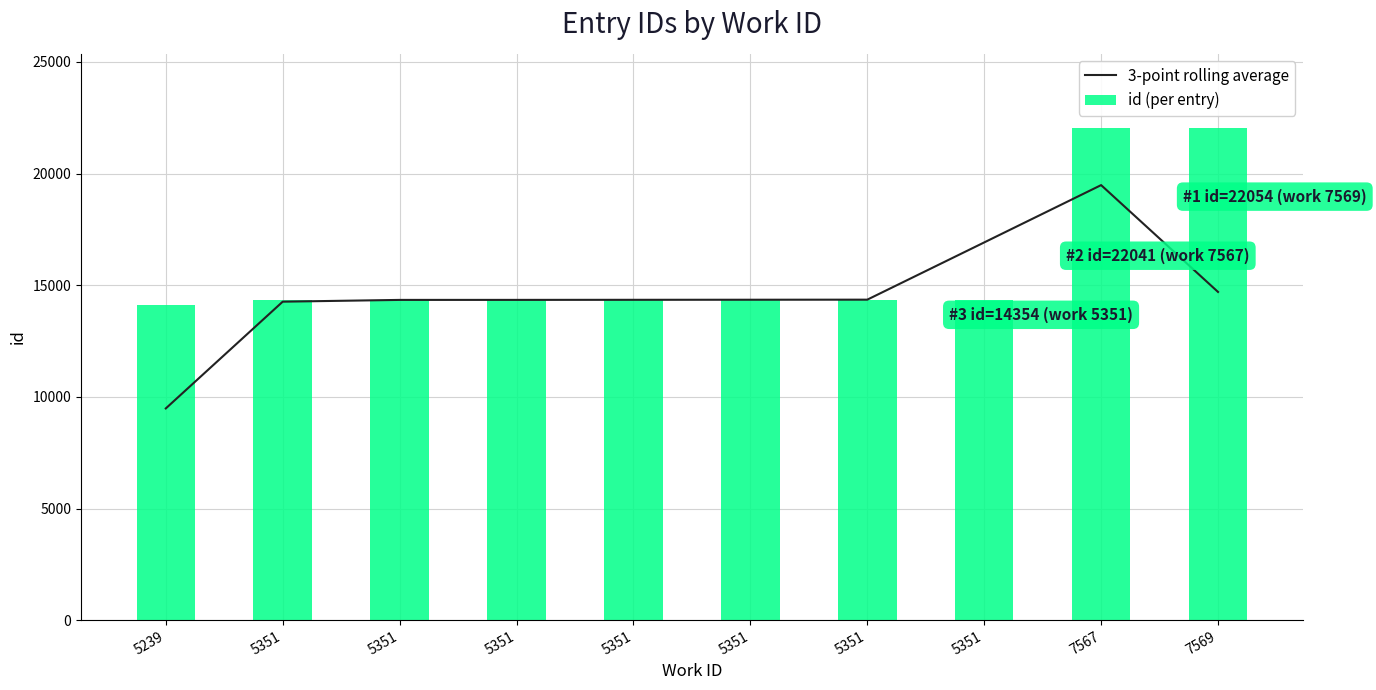

At which category is the sum across all series the highest?

7567